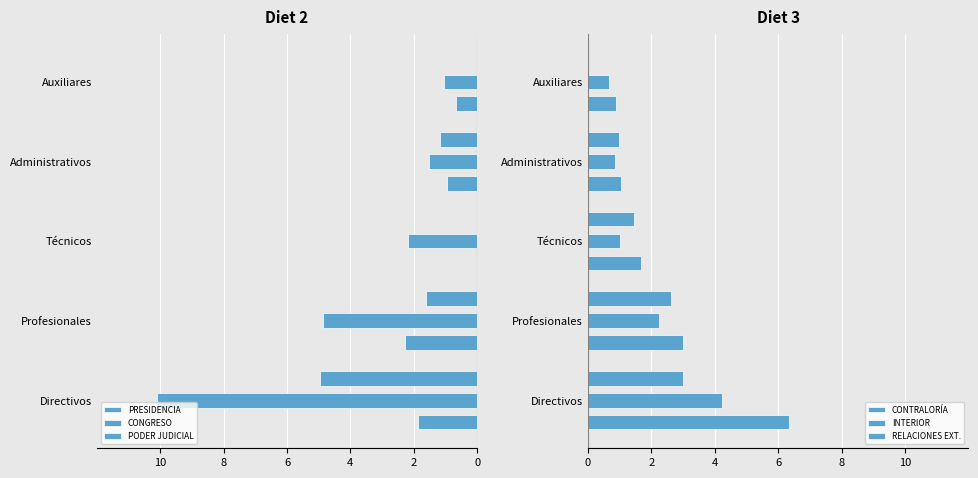

Between Profesionales and Auxiliares, which is larger?

Auxiliares